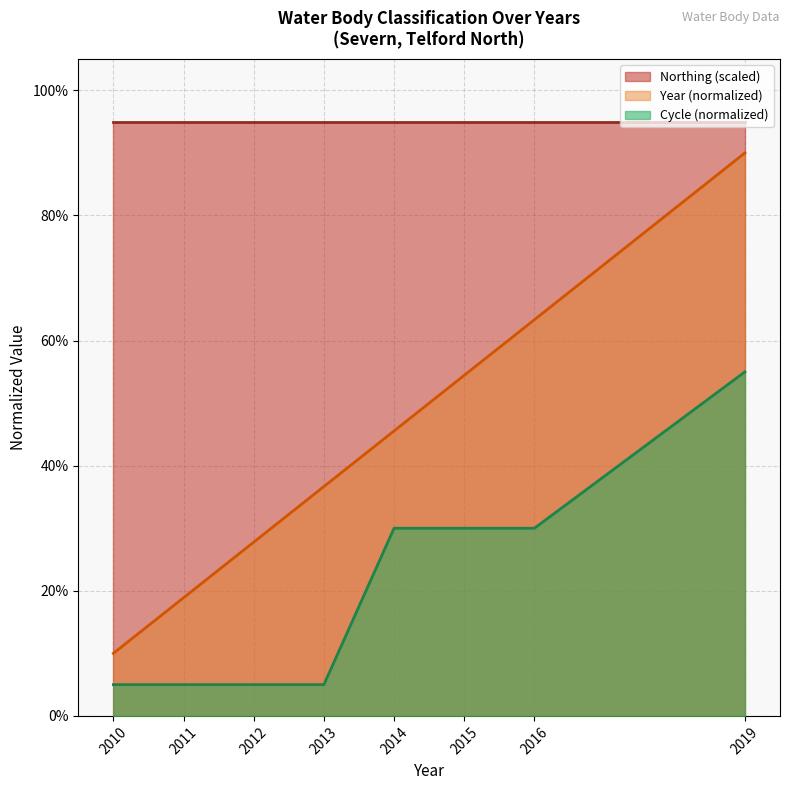

Is the value of Cycle at 2010 greater than the value of Year at 2012?

No